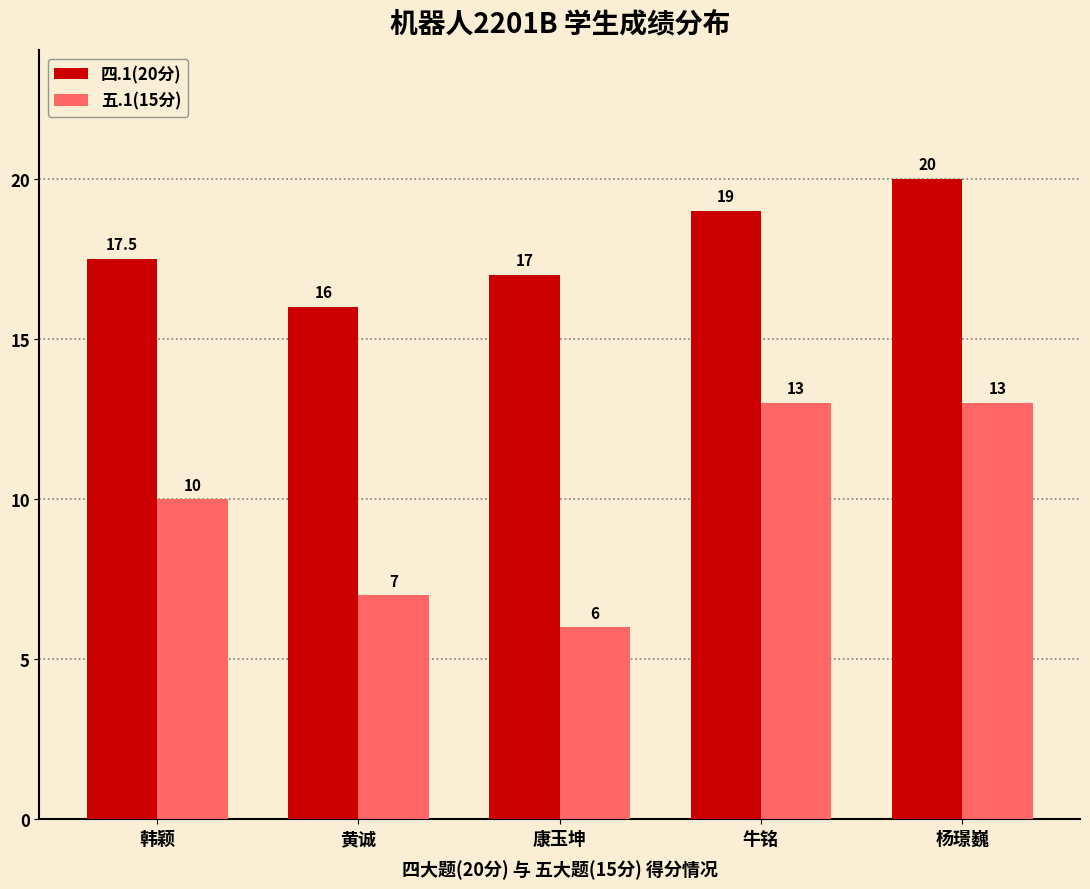

List the series in order of their overall mean, highest first.

四.1(20分), 五.1(15分)